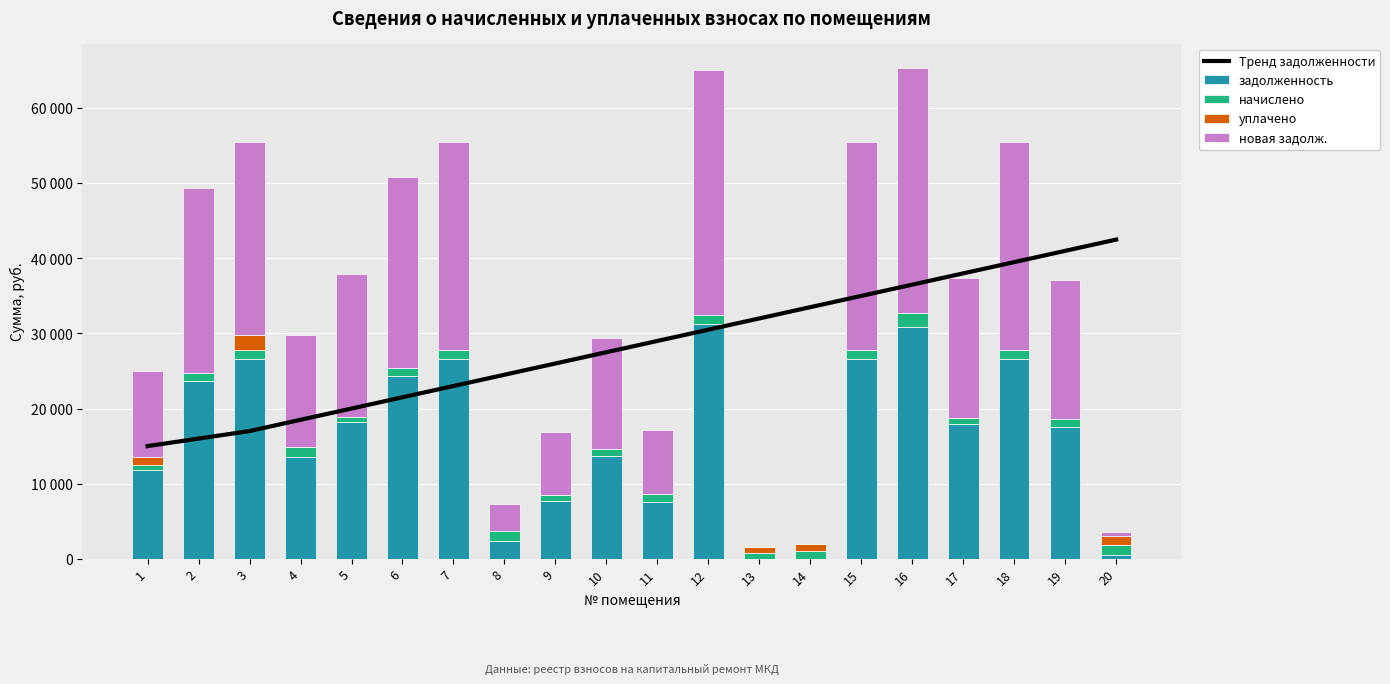

How many values in the задолженность series exceed 17940?

10